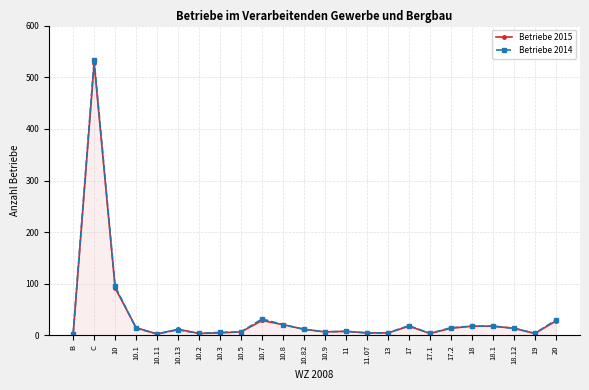

What are all the series names shown in the legend?

Betriebe 2015, Betriebe 2014